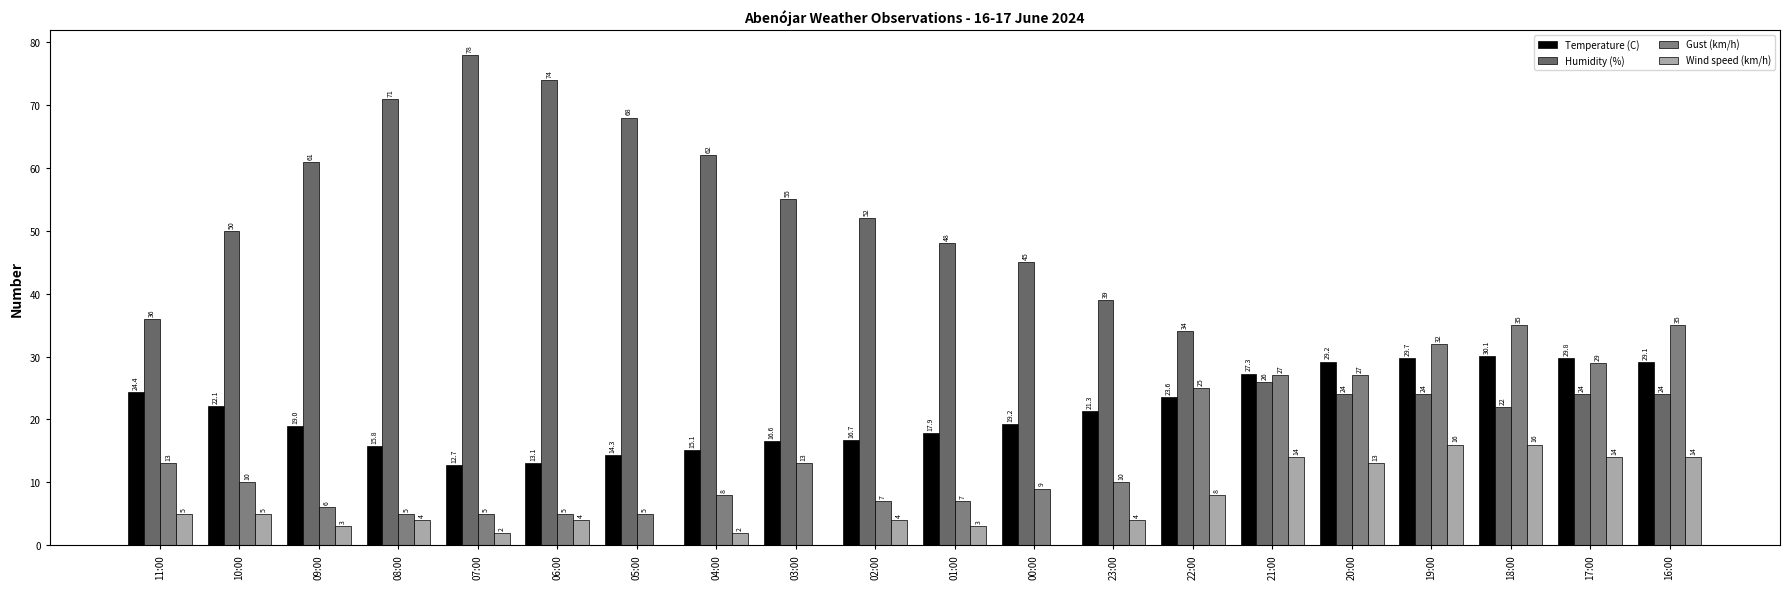

At which category does the chart reach its peak across all series?

07:00